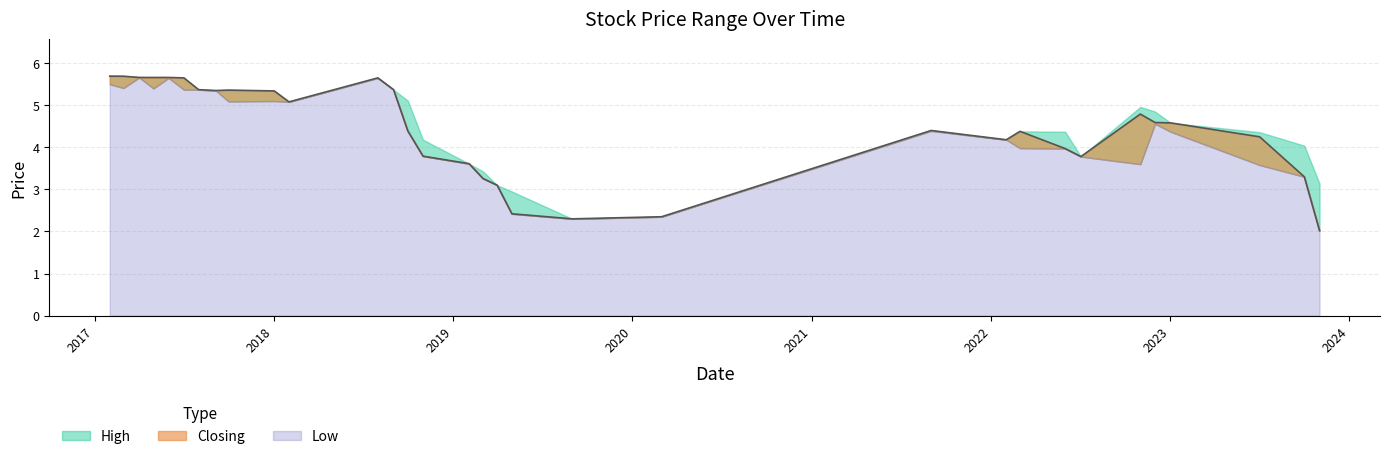

What is the smallest value displayed?

2.0